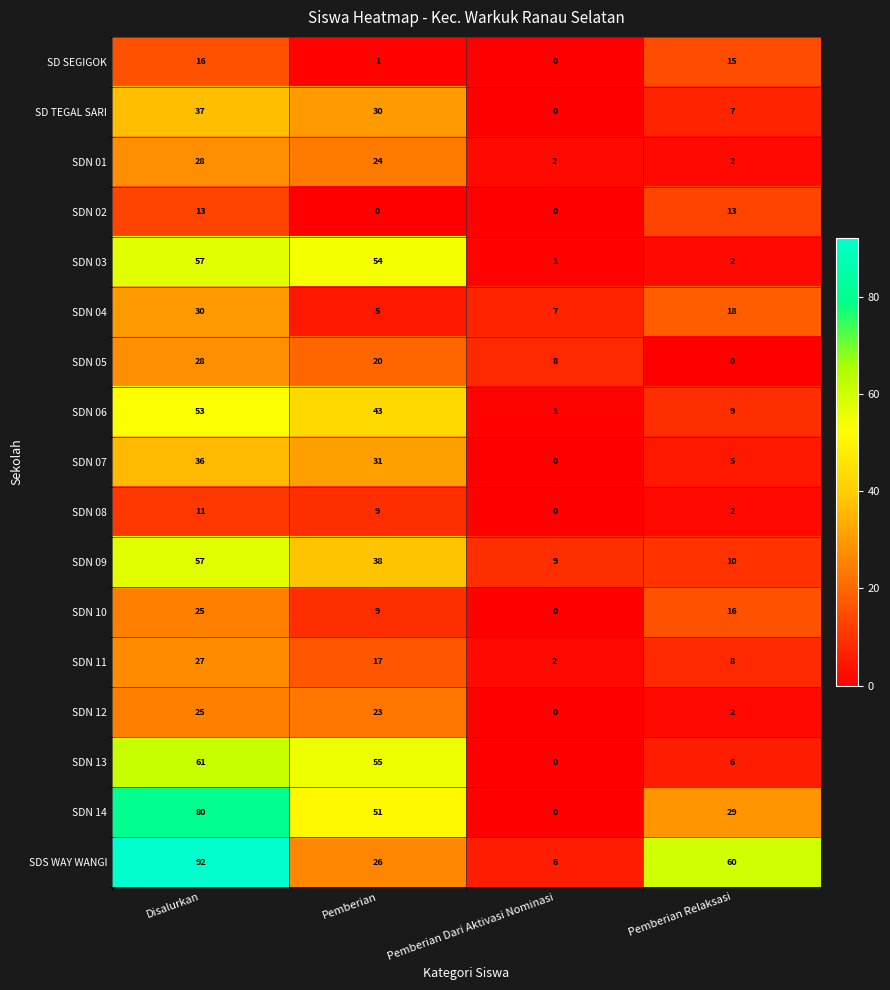

What is the sum of the SDN 07 values at Pemberian and Pemberian Relaksasi?

36